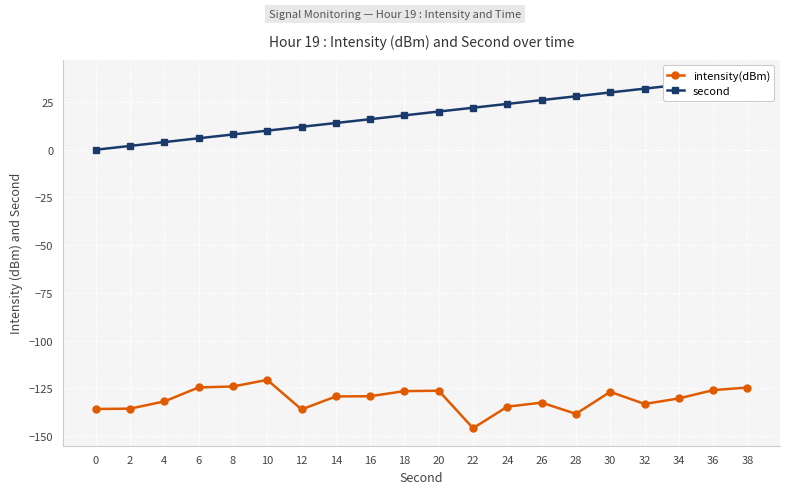

What is the total value across all series at 4?

-127.8